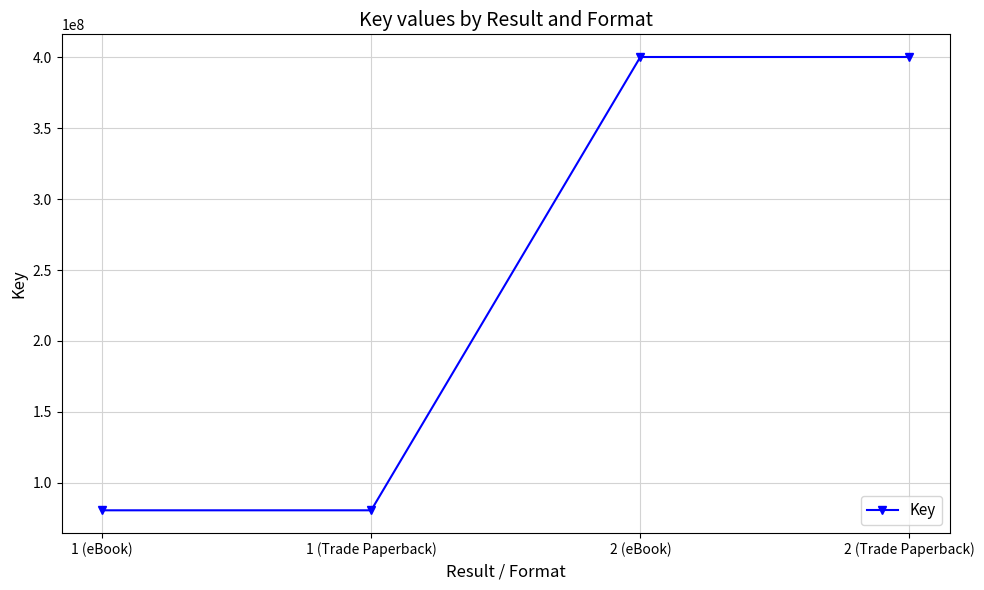

Does the chart have visible grid lines?

Yes